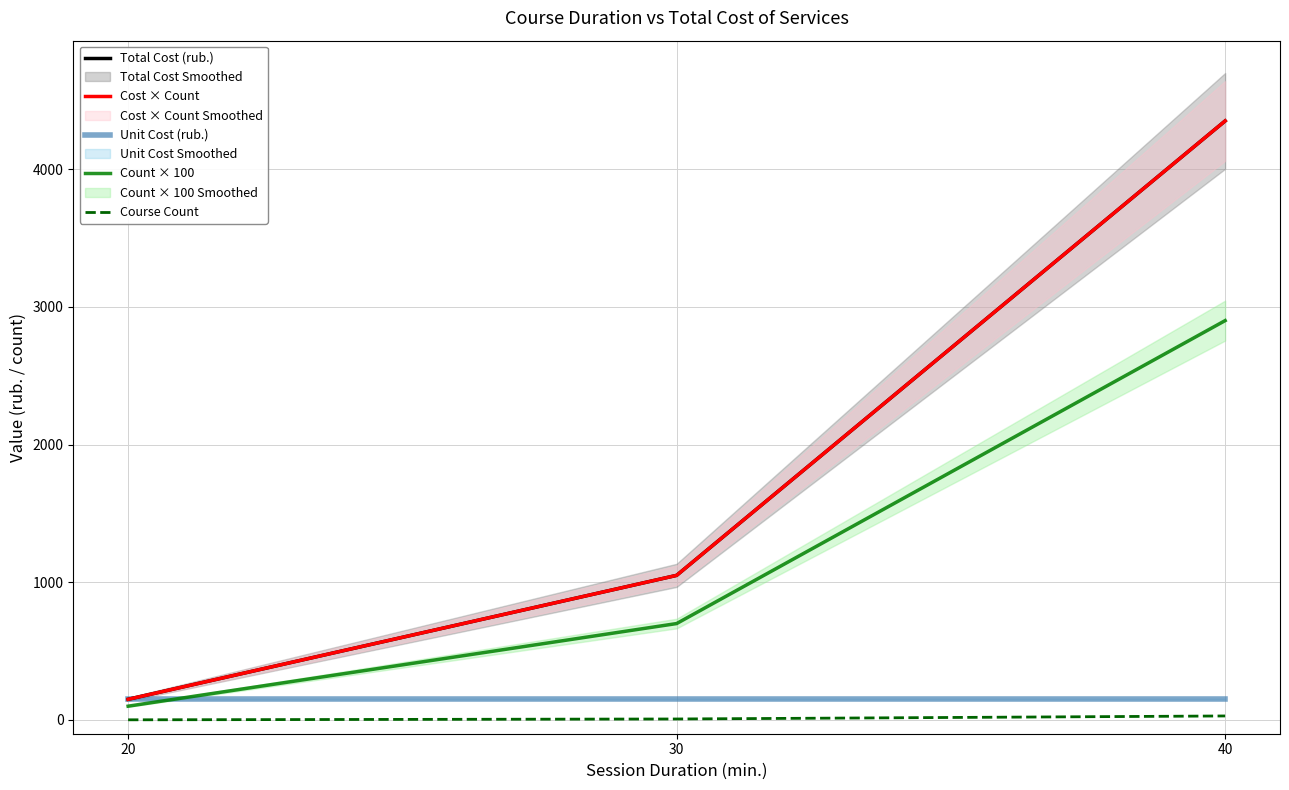

Reading left to right, extract all data points from this chart.

Total Cost (rub.): 20=150	30=1050	40=4350
Cost × Count: 20=150	30=1050	40=4350
Unit Cost (rub.): 20=150	30=150	40=150
Count × 100: 20=100	30=700	40=2900
Course Count: 20=1	30=7	40=29